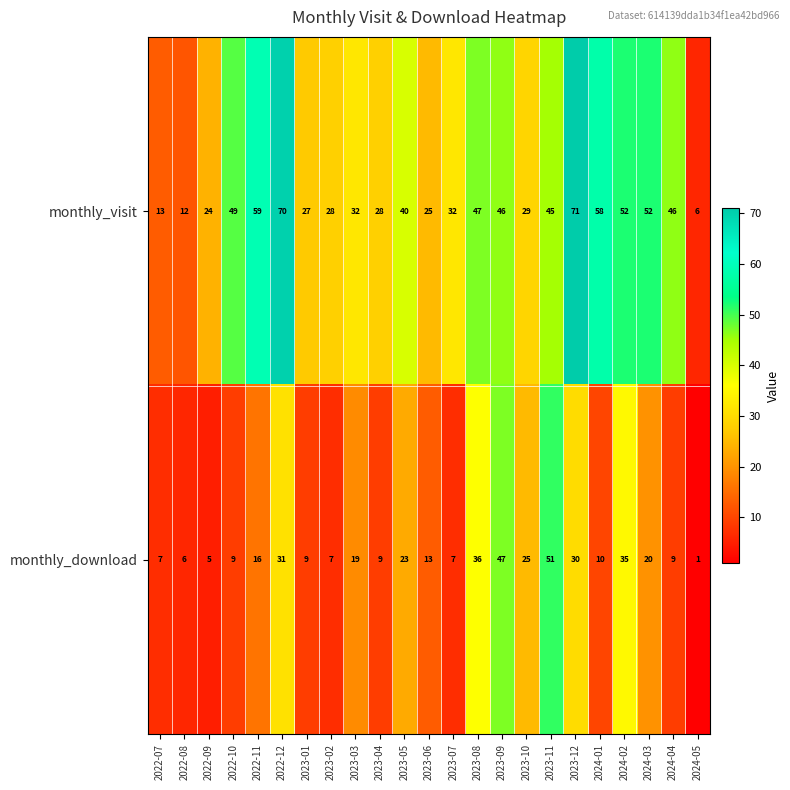

At how many categories does at least one series exceed 18?

20